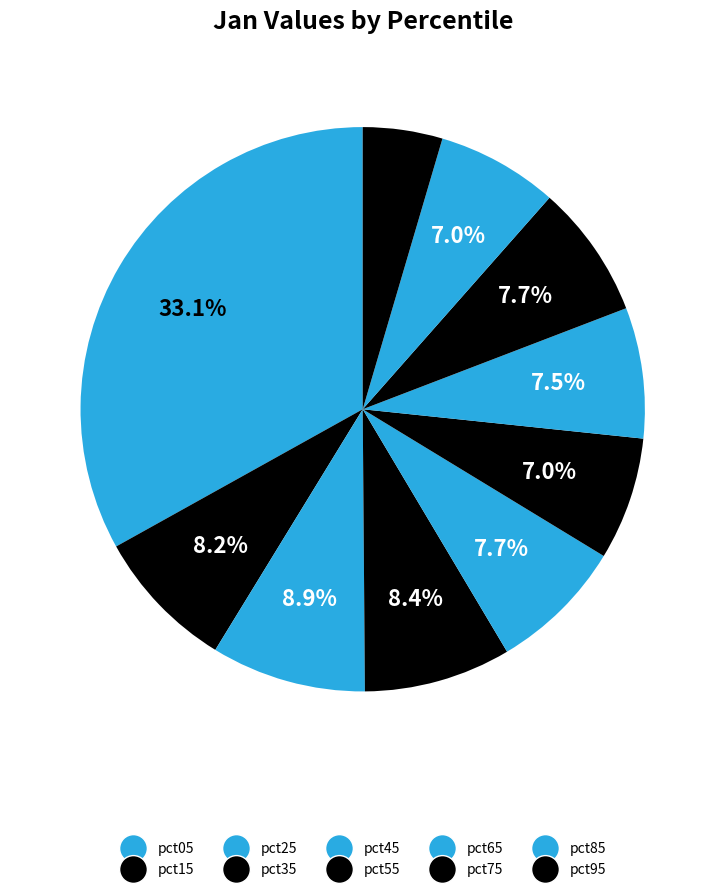

To the nearest percent, what is the difference between the largest and smallest slice percentages?

29%